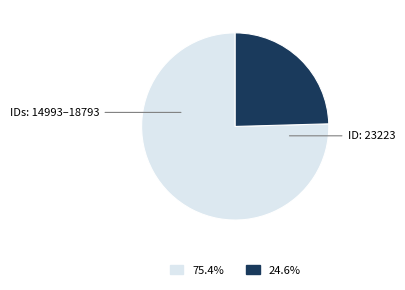

Is there any slice that represents more than half of the pie?

Yes